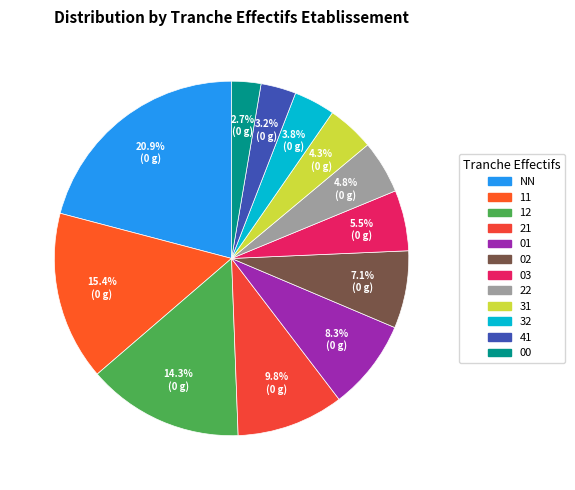

The 11 slice represents 15% of the pie. True or false?

True